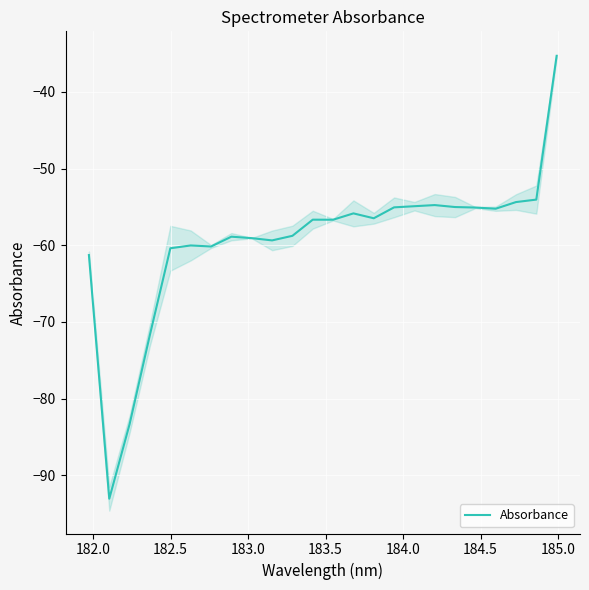

What is the maximum value for Absorbance?

-35.3